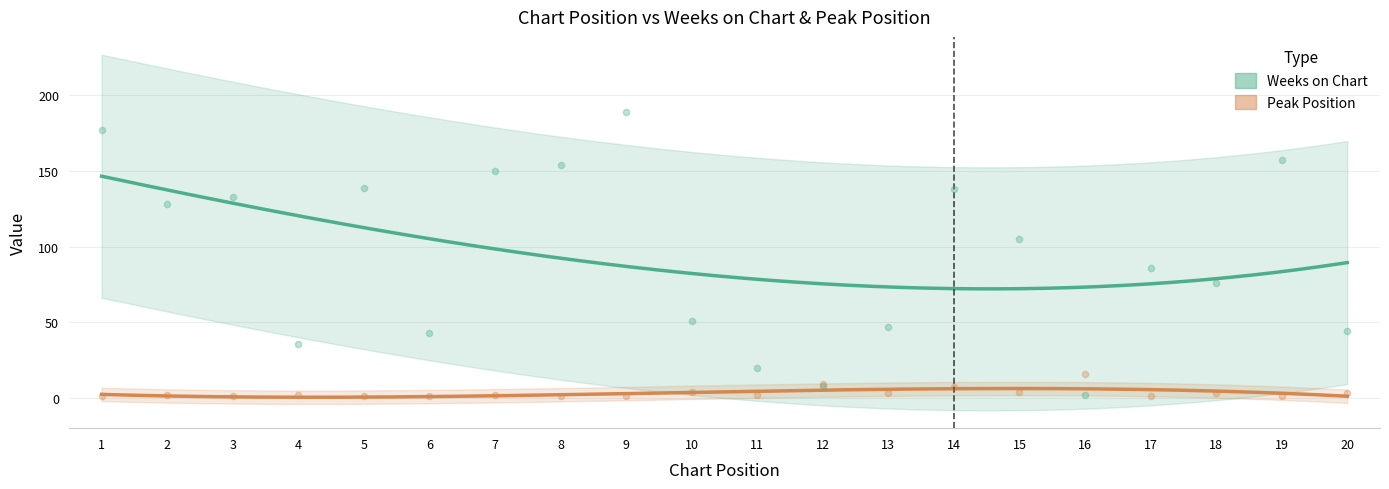

At which category is the sum across all series the highest?

9